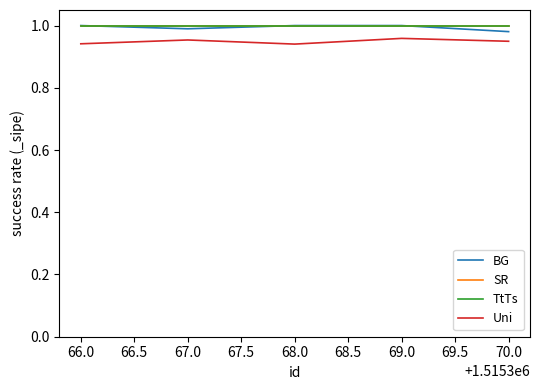

Rank the series at 67.0 from highest to lowest value.

SR, TtTs, BG, Uni